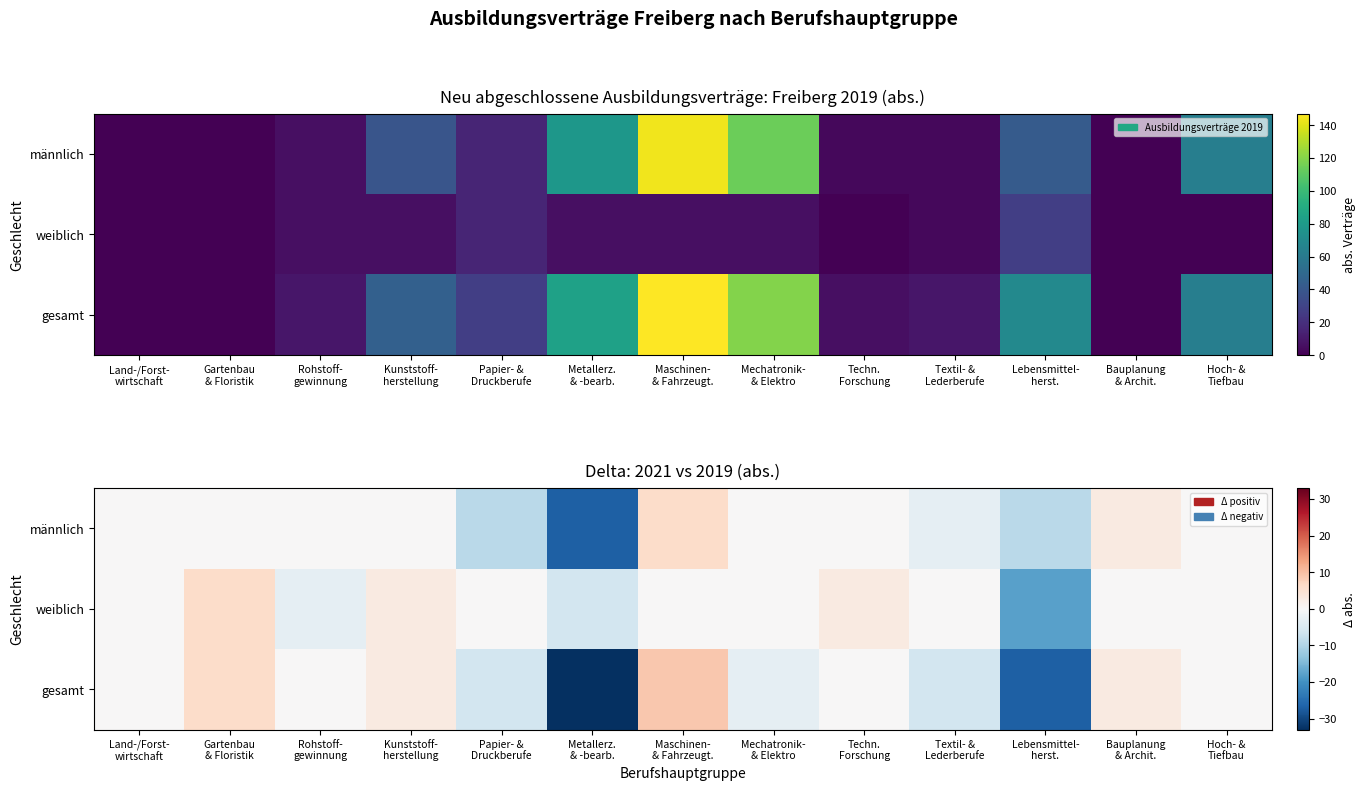

List the series in order of their peak value, highest first.

gesamt, männlich, weiblich